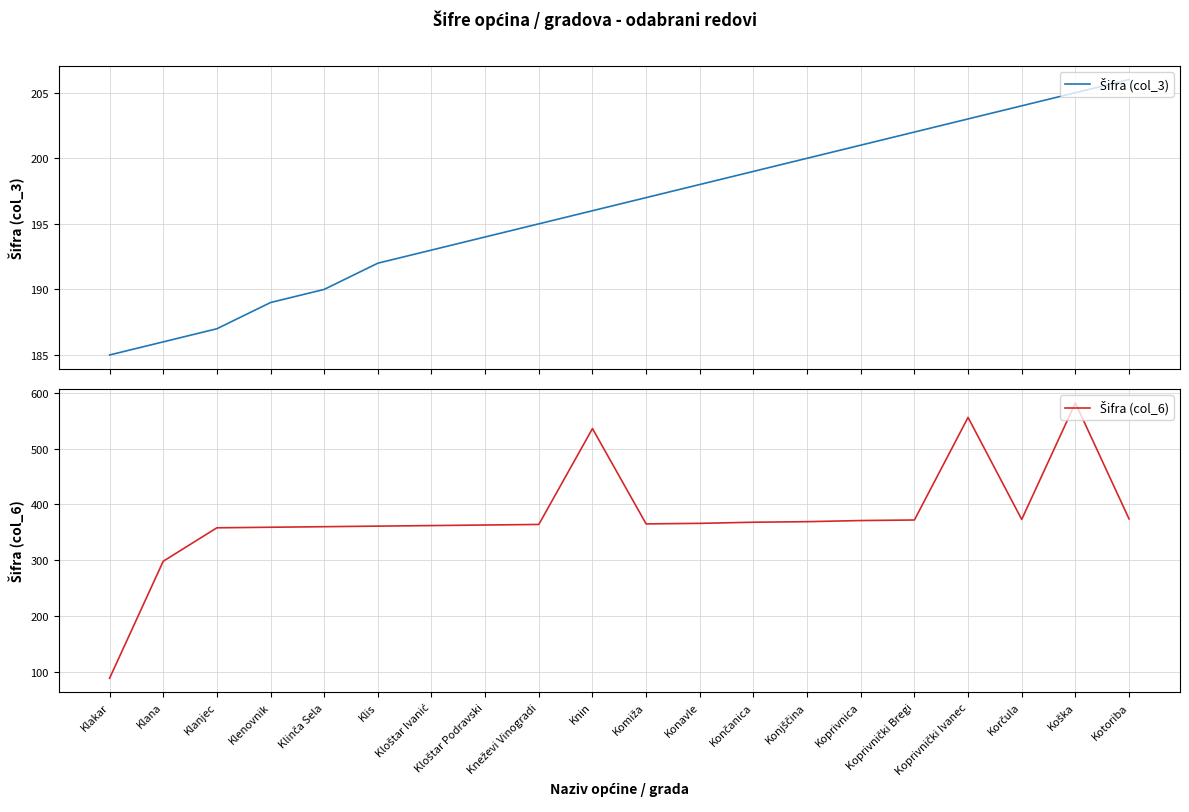

What is the average value of the Šifra (col_3) series?

196